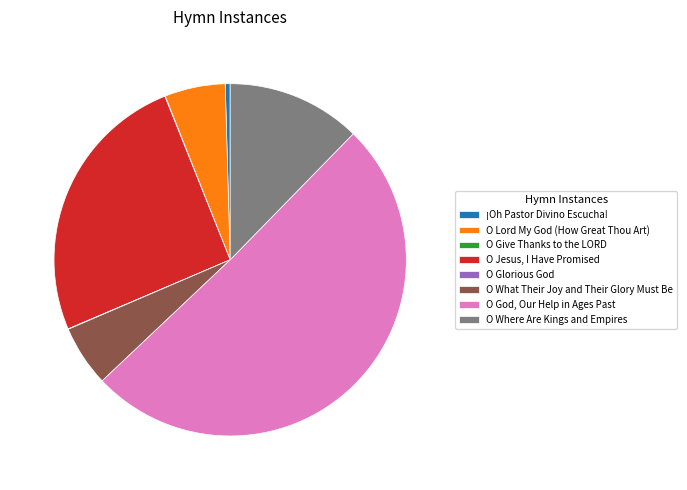

Which category accounts for the majority?

O God, Our Help in Ages Past